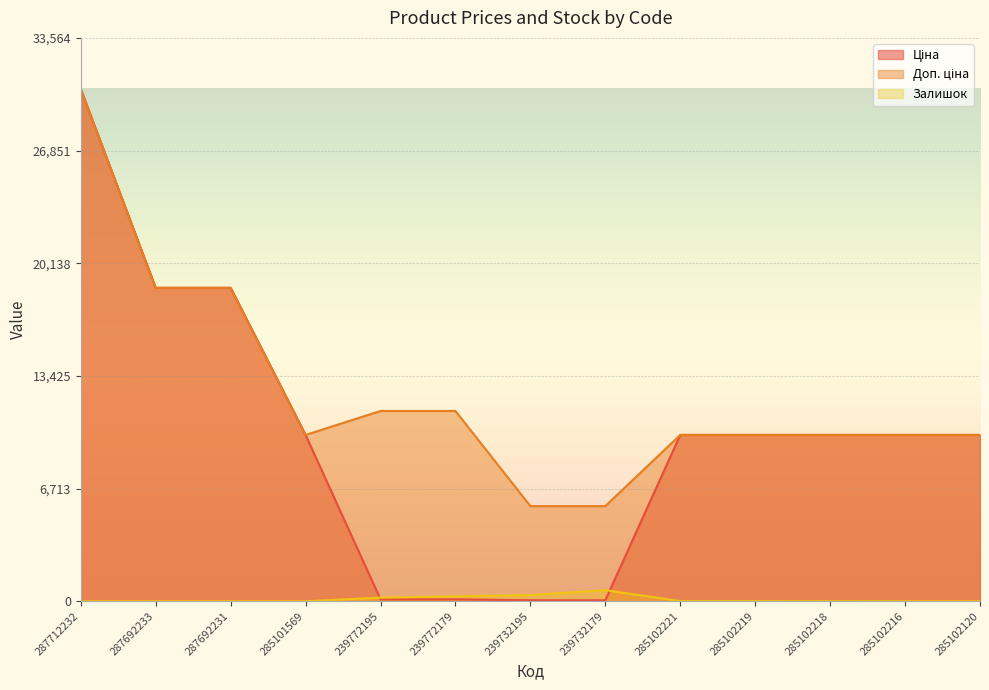

The value of Доп. ціна at 287712232 is 17135.1. True or false?

False